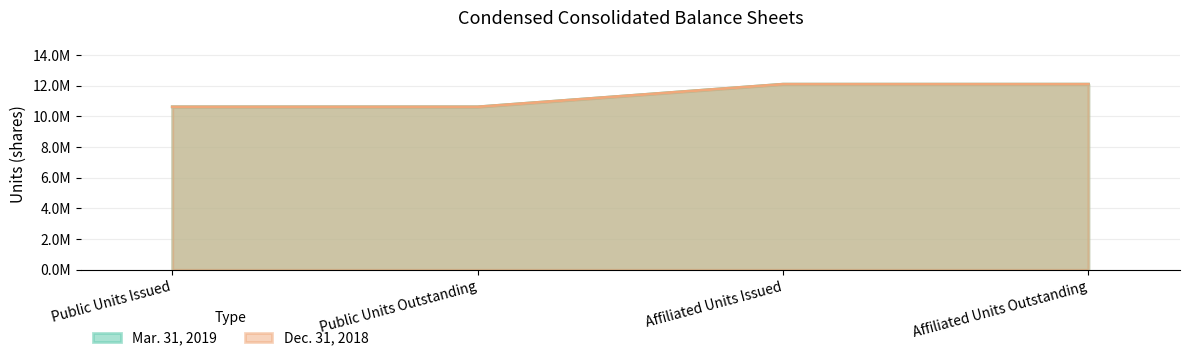

What is the value of the Mar. 31, 2019 point at the 2nd from the left?

10627629